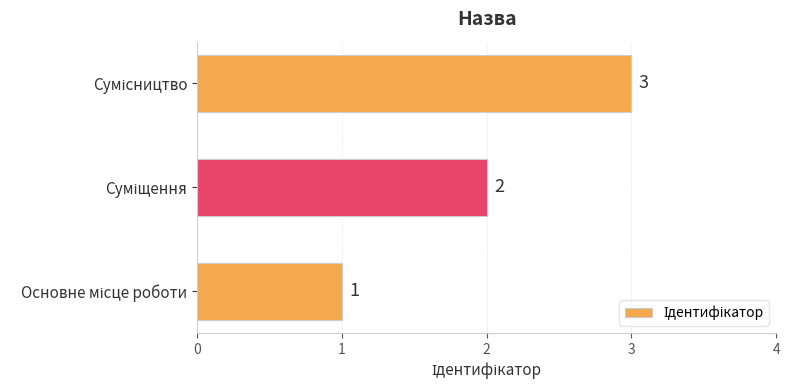

What is the difference between the maximum and minimum values?

2